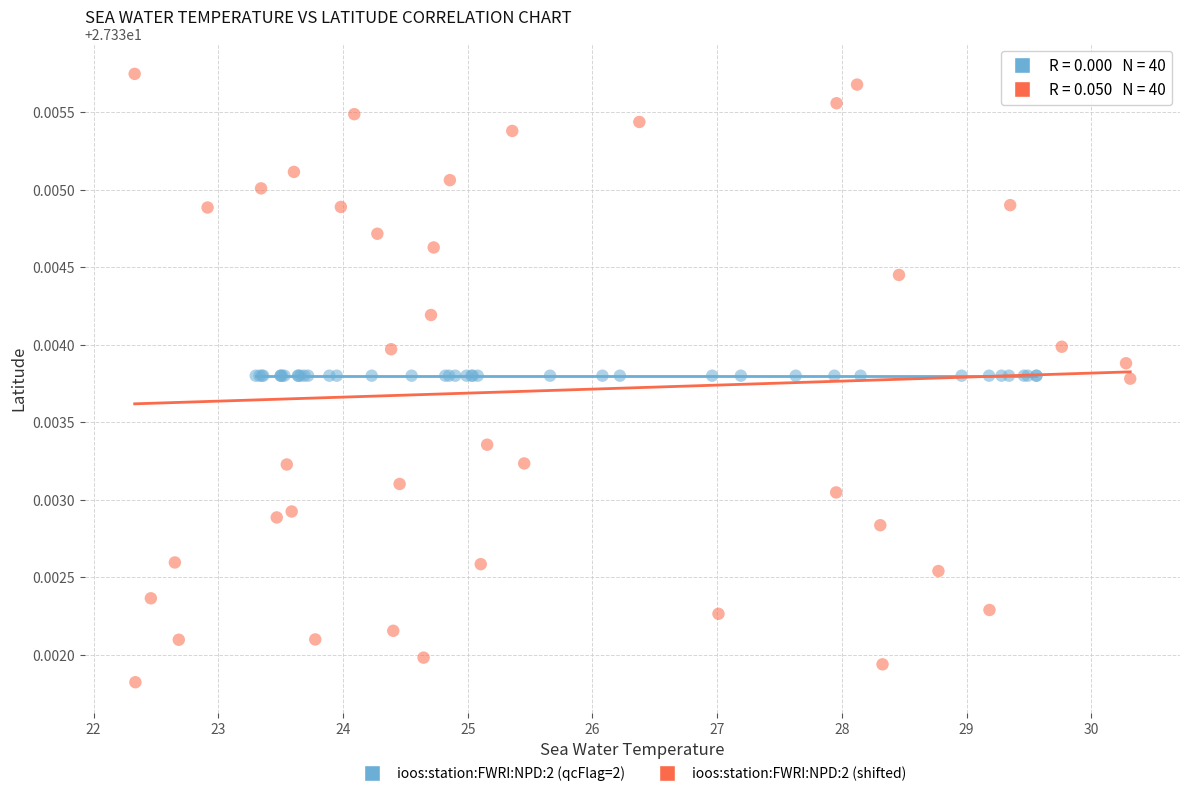

Which series contains the highest Y value?

ioos:station:FWRI:NPD:2 (shifted)